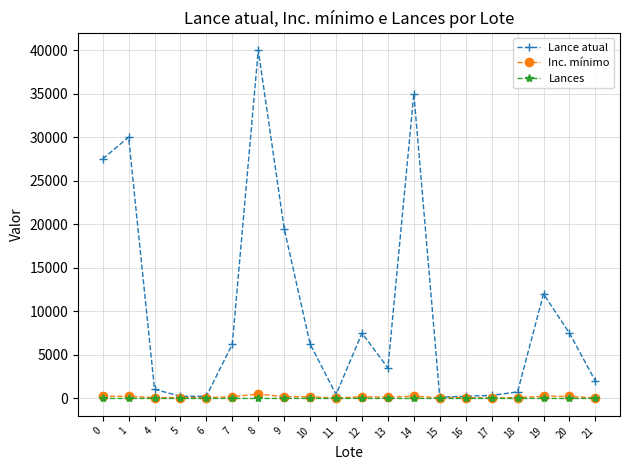

Is it true that Inc. mínimo equals 250 at 0?

True